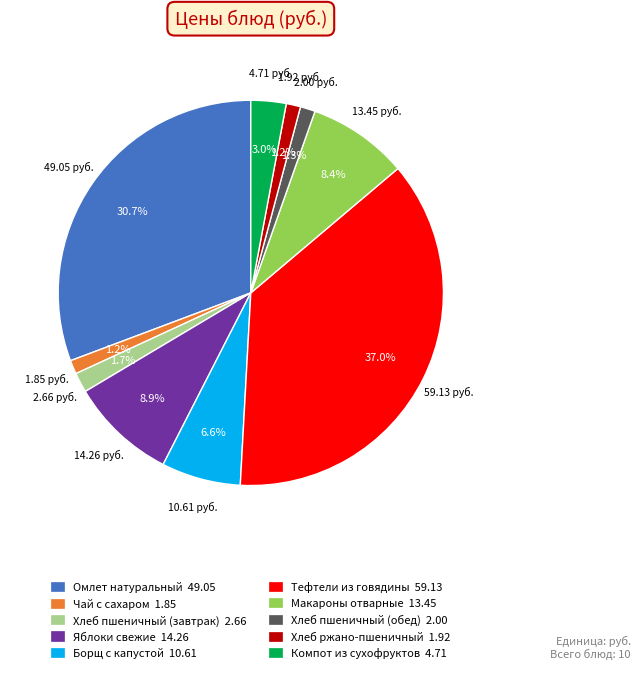

Is it true that Хлеб пшеничный (обед) is 11% of the pie?

False